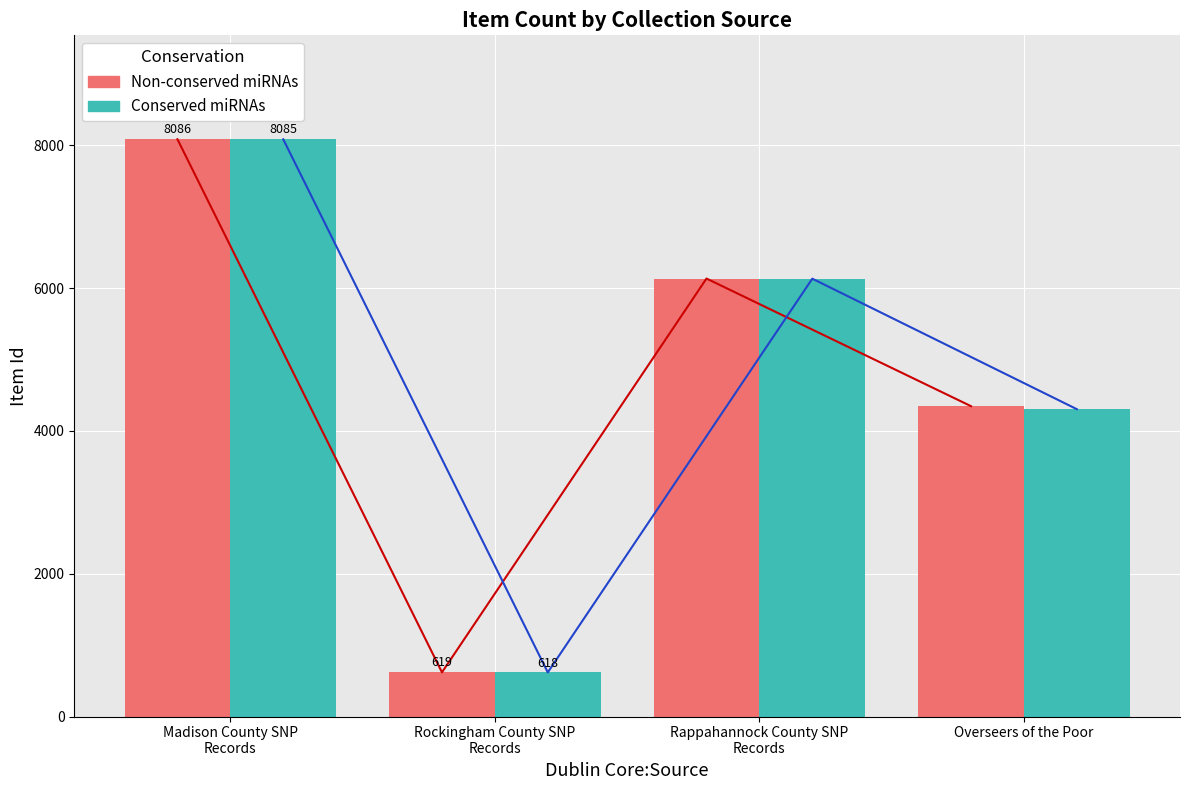

At which label does Non-conserved miRNAs reach its minimum?

Rockingham County SNP
Records